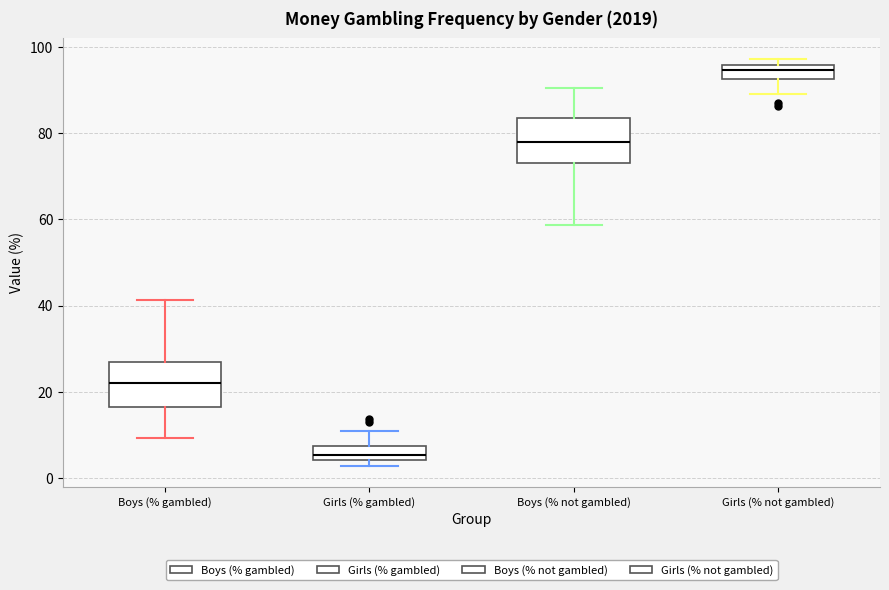

Reading left to right, transcribe this box plot: for each box, give where its median line is, the range the box spans, and where its two whiskers end, as read against the y-axis. The values are not printed on the chart, so give them approximately, as read against the axis.

Boys (% gambled): median 22, box 16 to 28, whiskers 10 to 42
Girls (% gambled): median 6, box 4 to 8, whiskers 2 to 12
Boys (% not gambled): median 78, box 74 to 84, whiskers 58 to 90
Girls (% not gambled): median 94, box 92 to 96, whiskers 90 to 98